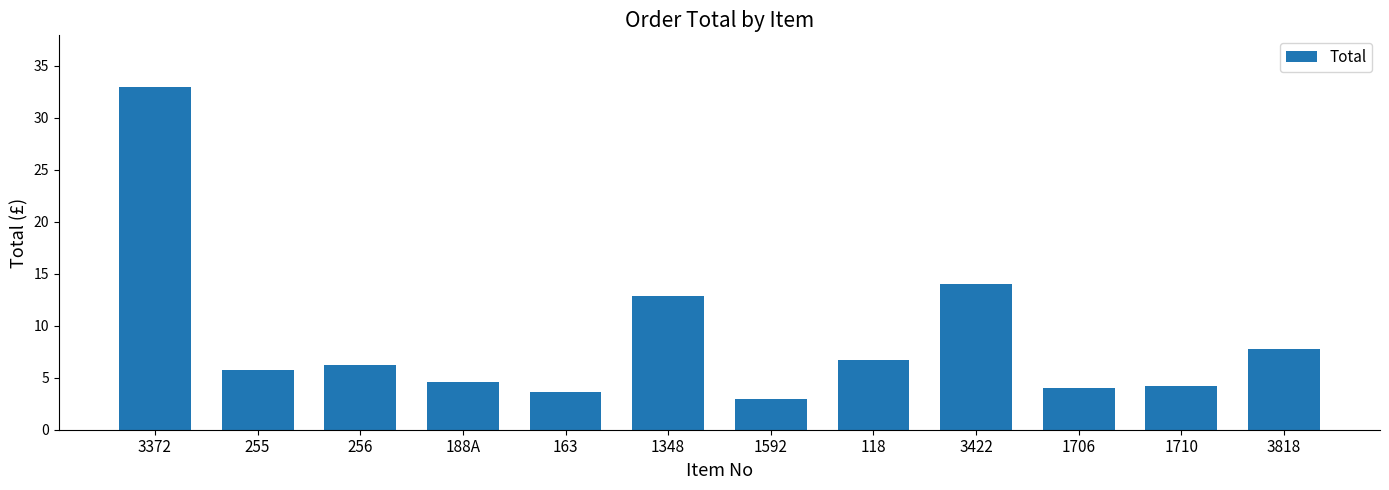

What is the difference between the maximum and minimum values?

30.0